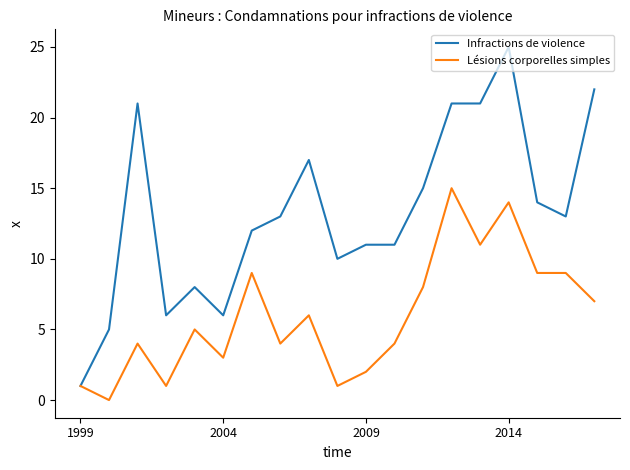

Which series has the widest spread of values?

Infractions de violence